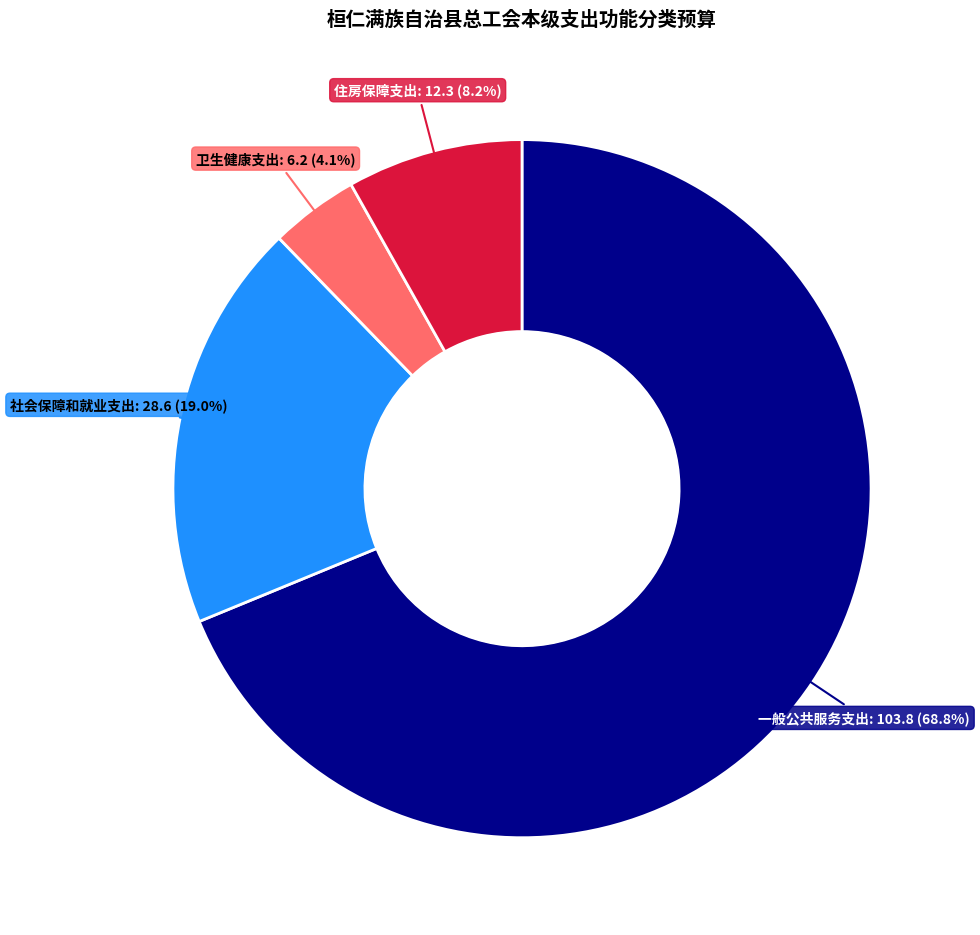

Is there a majority slice in this chart?

Yes